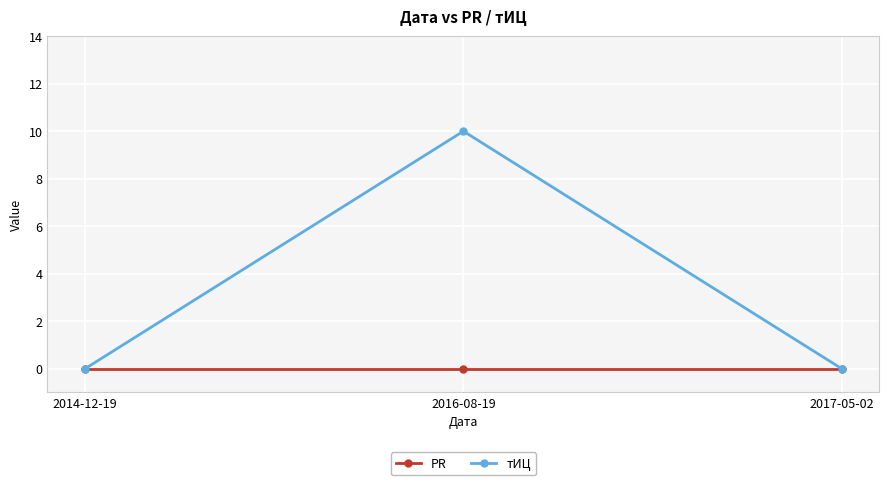

The value of PR at 2017-05-02 is 0. True or false?

True